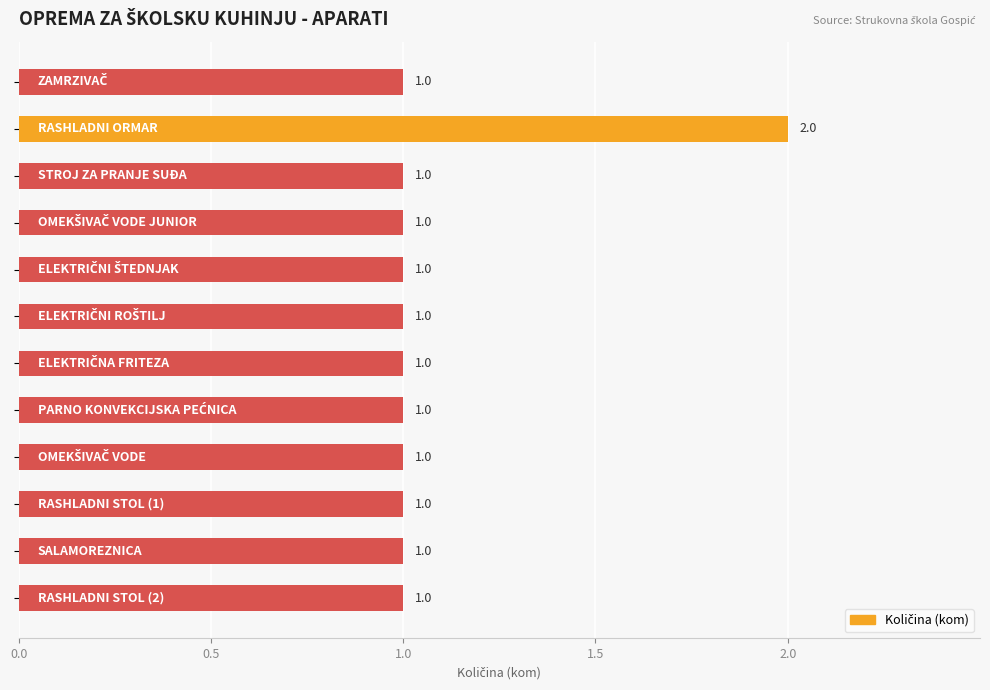

How many bars are there in total?

12